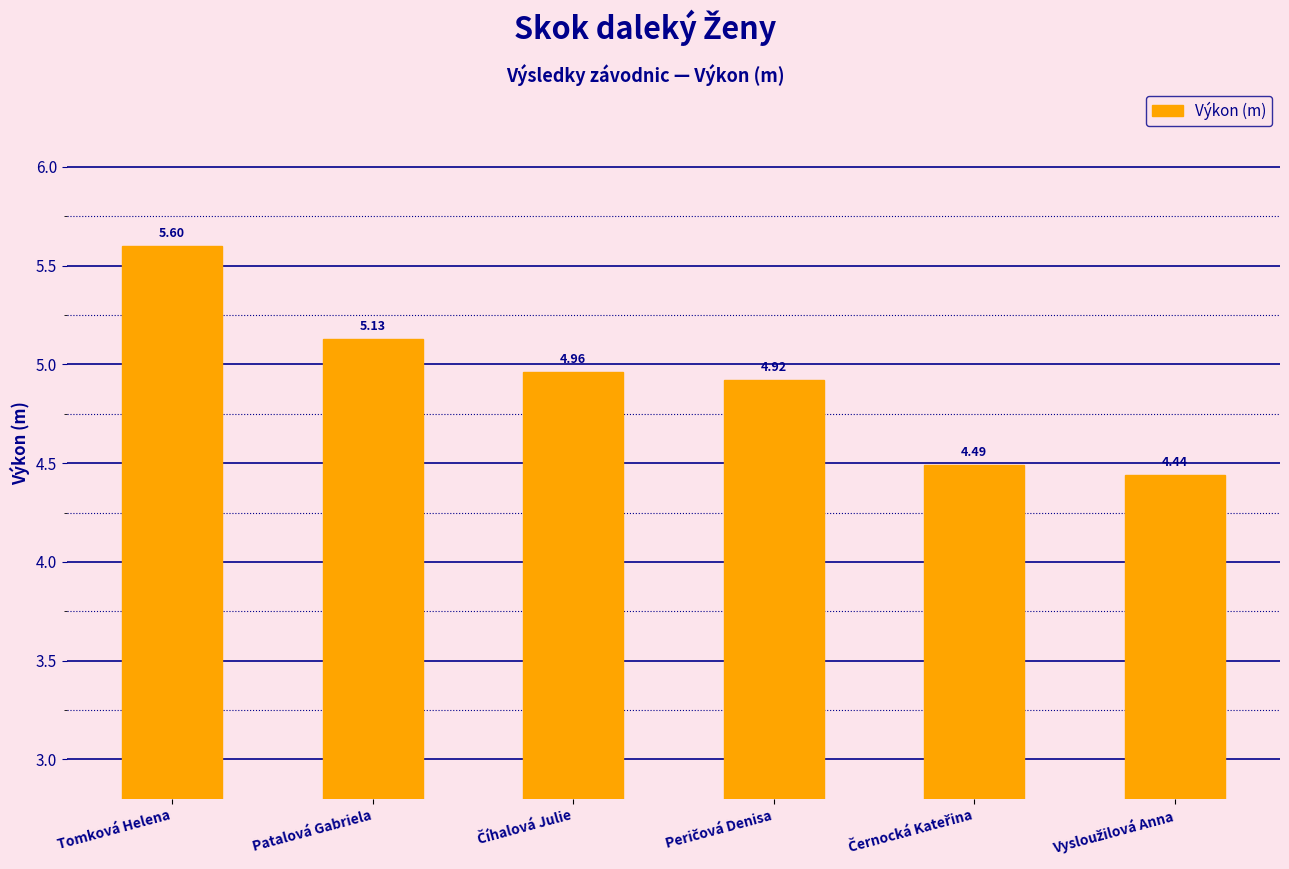

What is the difference between the maximum and minimum values?

1.2